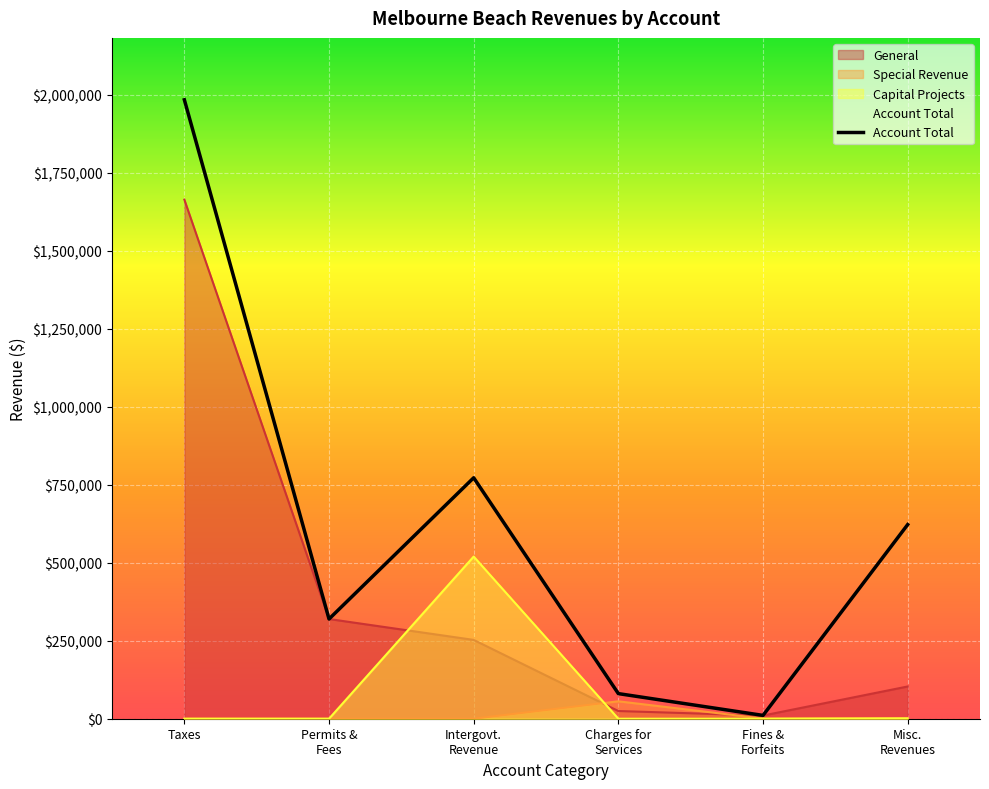

What is the approximate value at Misc.
Revenues?

622461